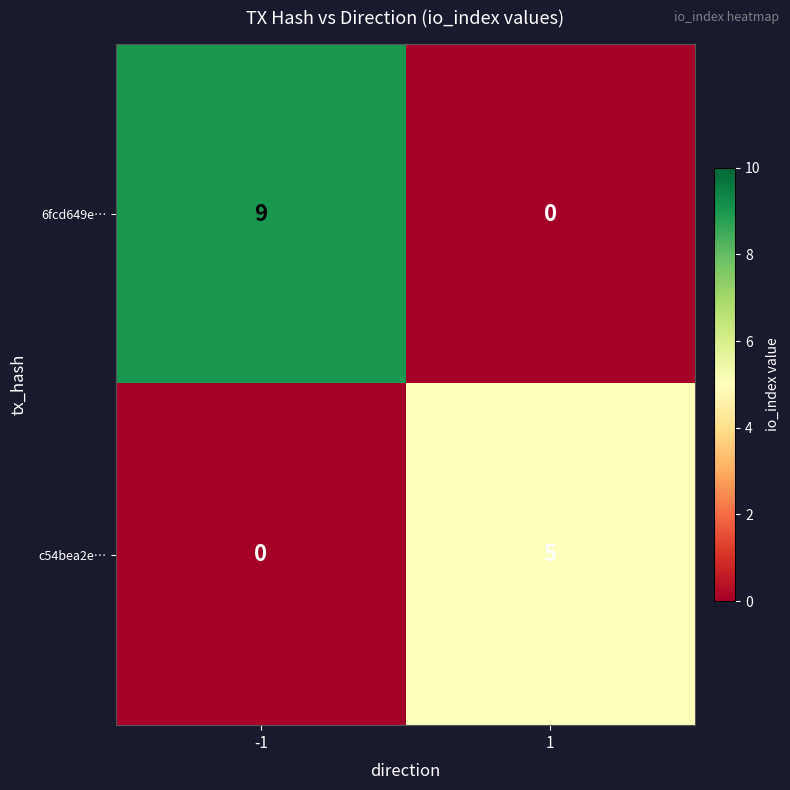

What value does the c54bea2e… series have at 1?

5